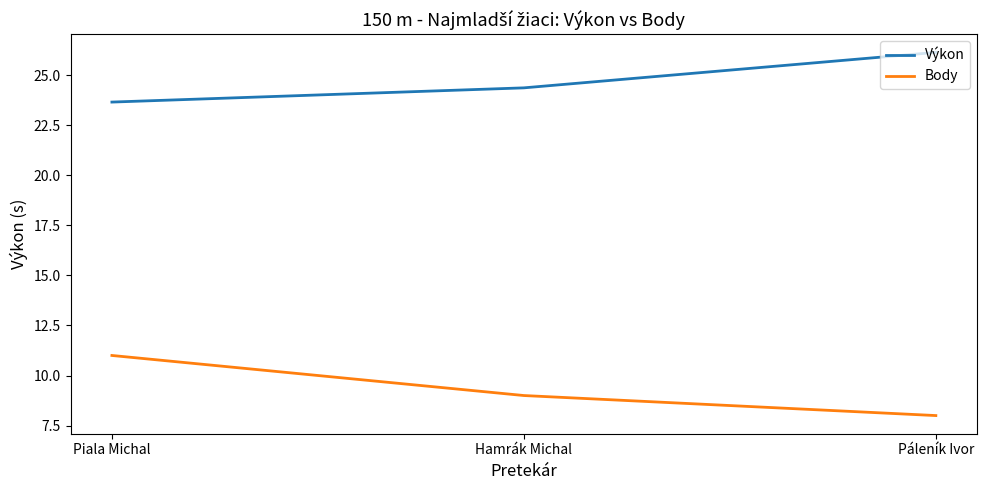

What is the difference between the maximum and minimum values in the Výkon series?

2.5